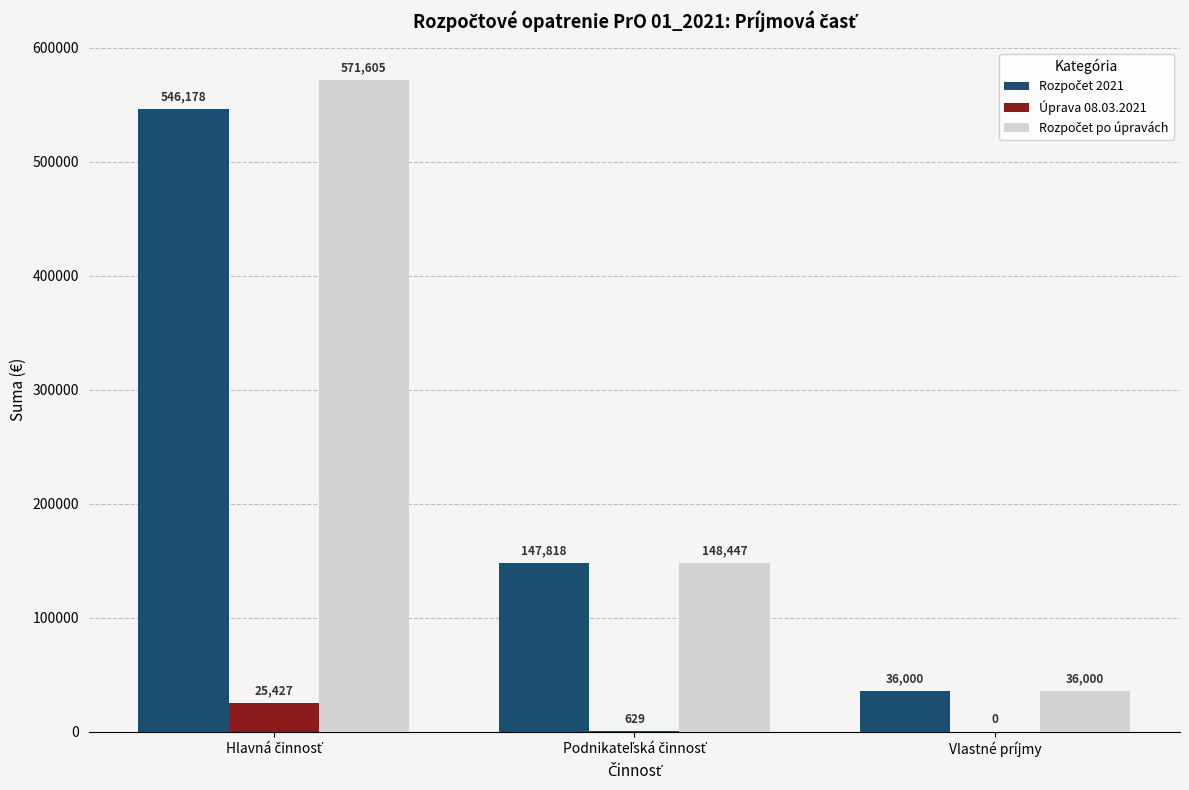

The Úprava 08.03.2021 series shows 0.0 at Vlastné príjmy. True or false?

True